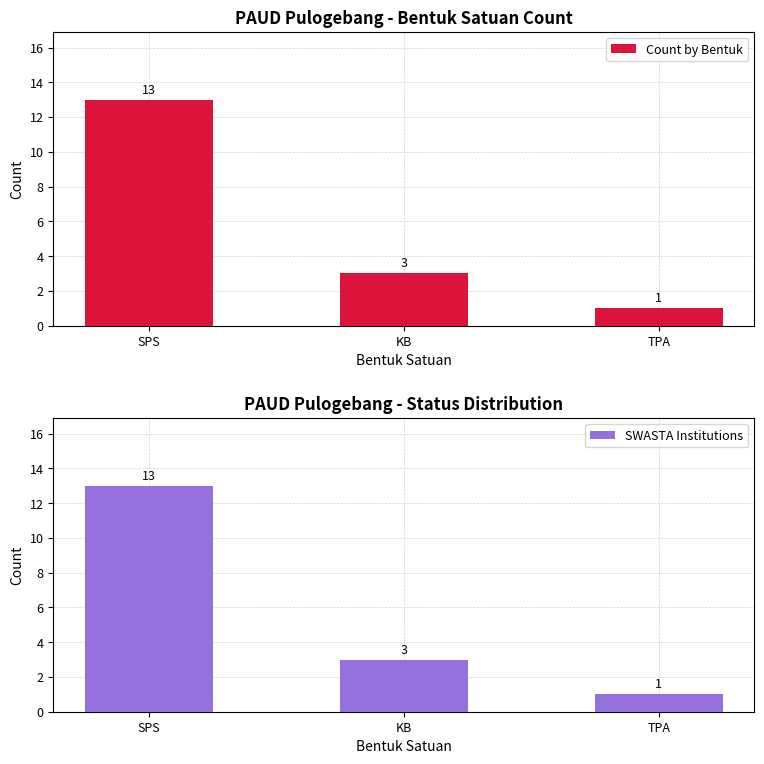

Reading right to left, list all the values displayed in this chart.

Count by Bentuk: TPA=1	KB=3	SPS=13
SWASTA Institutions: TPA=1	KB=3	SPS=13